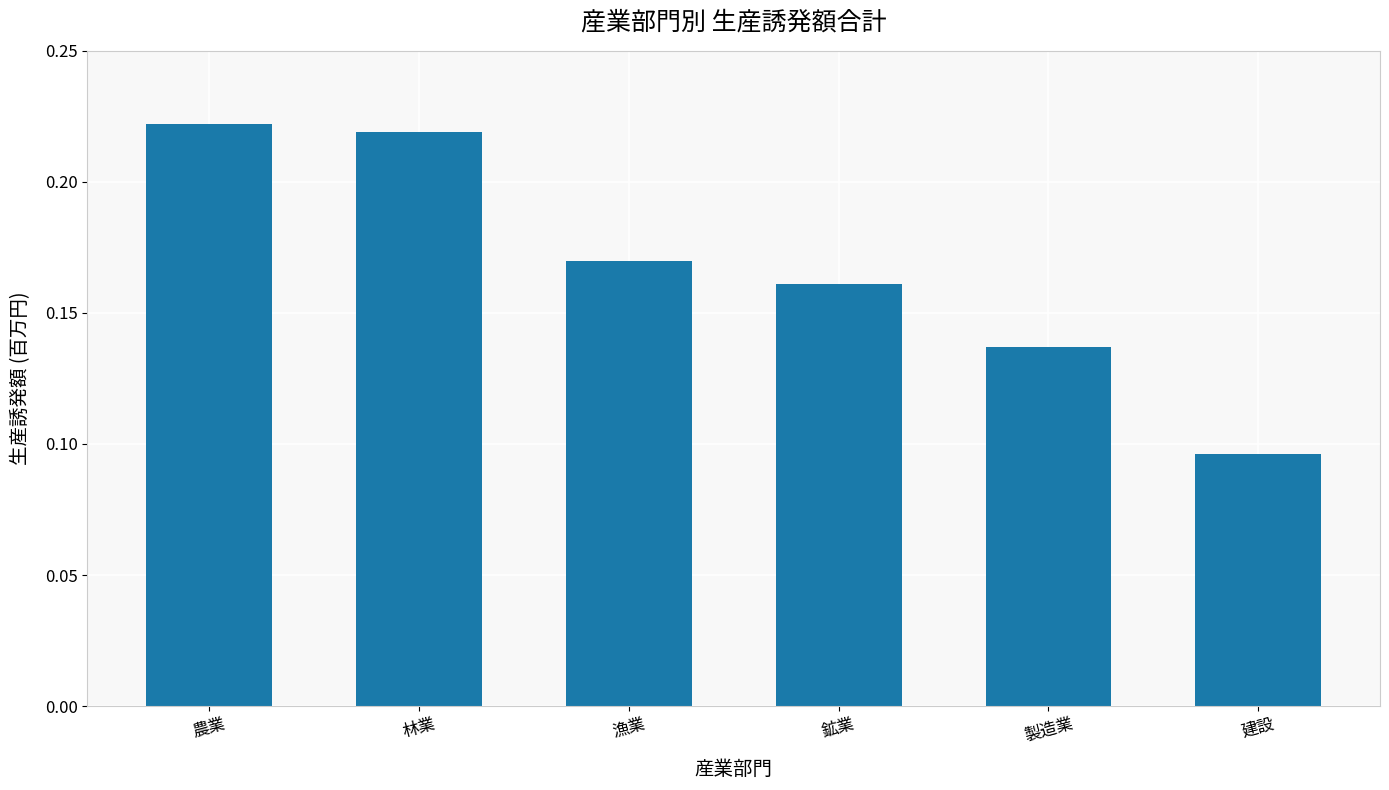

True or false: the data shows 0.2 at 製造業.

False